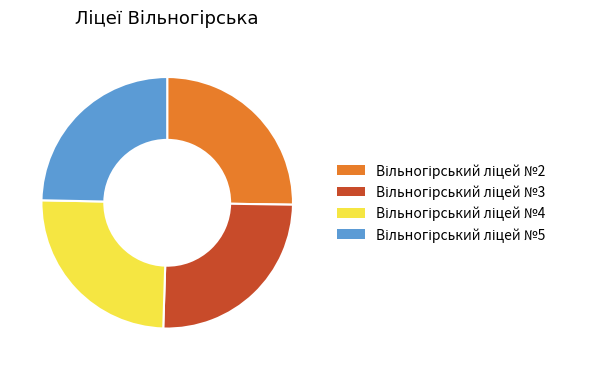

Is there any slice that represents more than half of the pie?

No